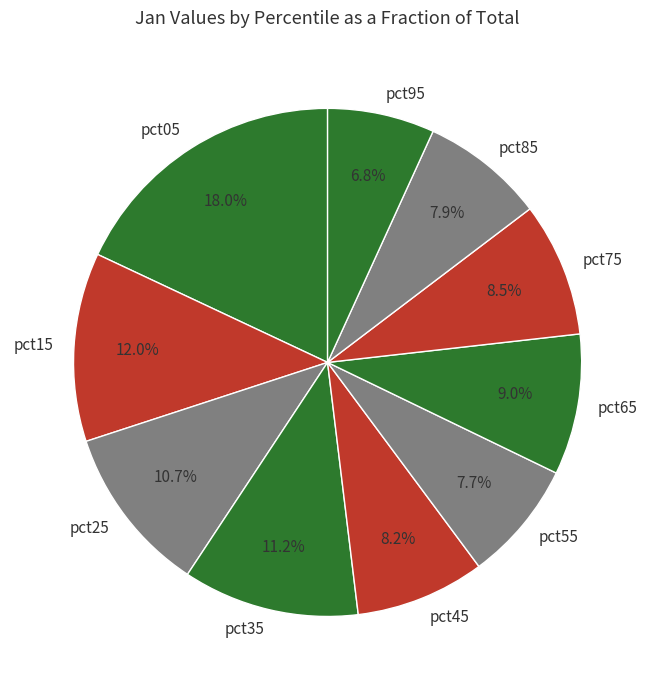

Is the sum of pct65 and pct85 greater than half?

No